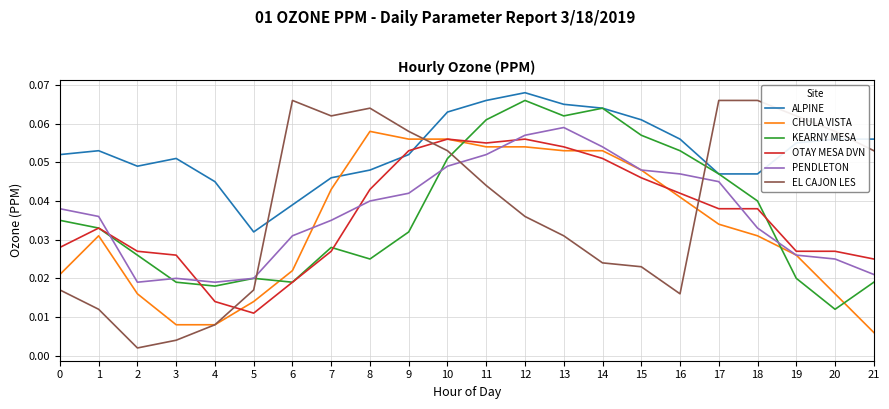

After their last crossing, which series has the higher values: EL CAJON LES or KEARNY MESA?

EL CAJON LES